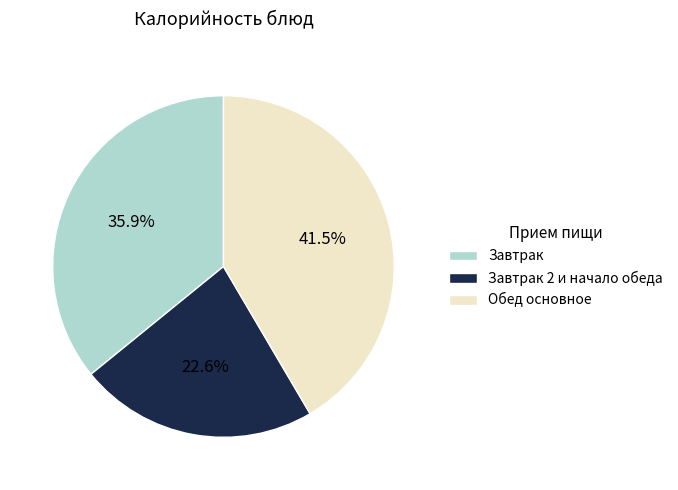

Which slice is the smallest?

Завтрак 2 и начало обеда